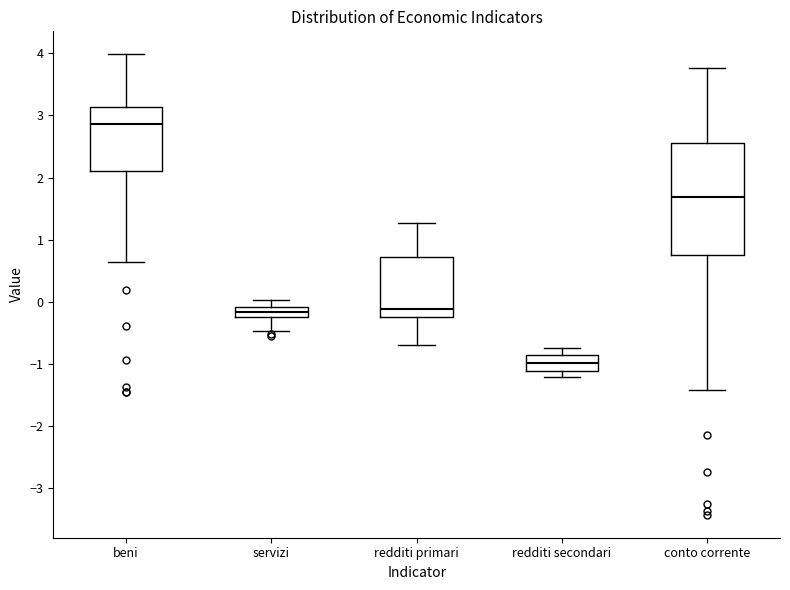

Reading left to right, read every box against the y-axis: the position of its median line, the range the box covers, and the ends of its whiskers. The values are not printed on the chart, so give them approximately, as read against the axis.

beni: median 2.9, box 2.1 to 3.1, whiskers 0.6 to 4.0
servizi: median -0.2, box -0.3 to -0.1, whiskers -0.5 to 0.0
redditi primari: median -0.1, box -0.2 to 0.7, whiskers -0.7 to 1.3
redditi secondari: median -1.0, box -1.1 to -0.9, whiskers -1.2 to -0.7
conto corrente: median 1.7, box 0.7 to 2.6, whiskers -1.4 to 3.8